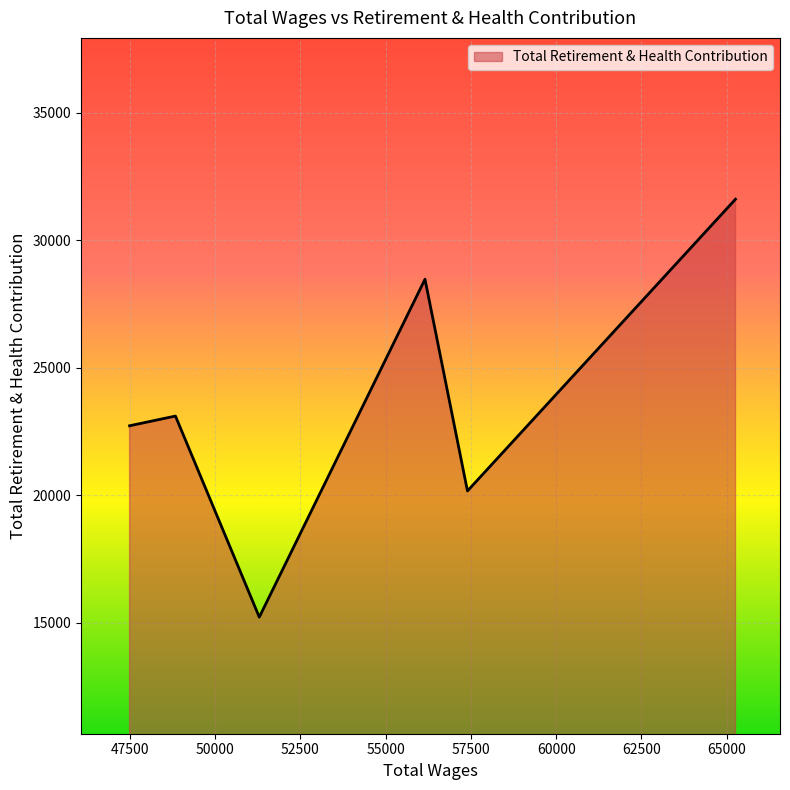

What is the difference between the maximum and minimum values?

16379